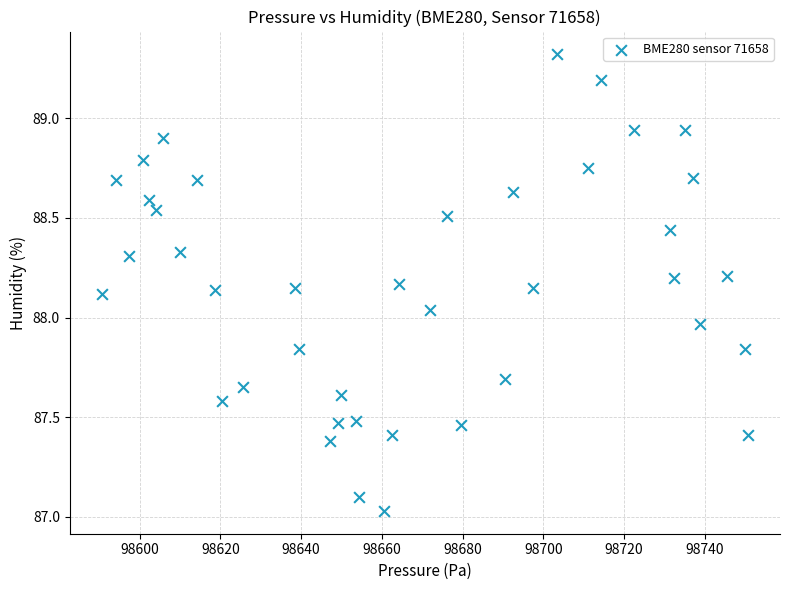

What is the range of Y values (max minus min)?

2.3